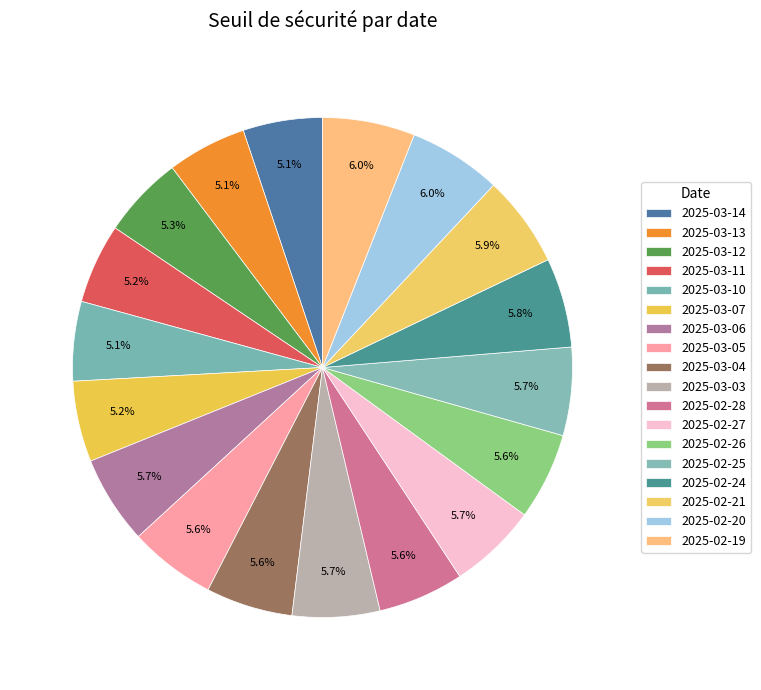

How many slices are in this pie chart?

18